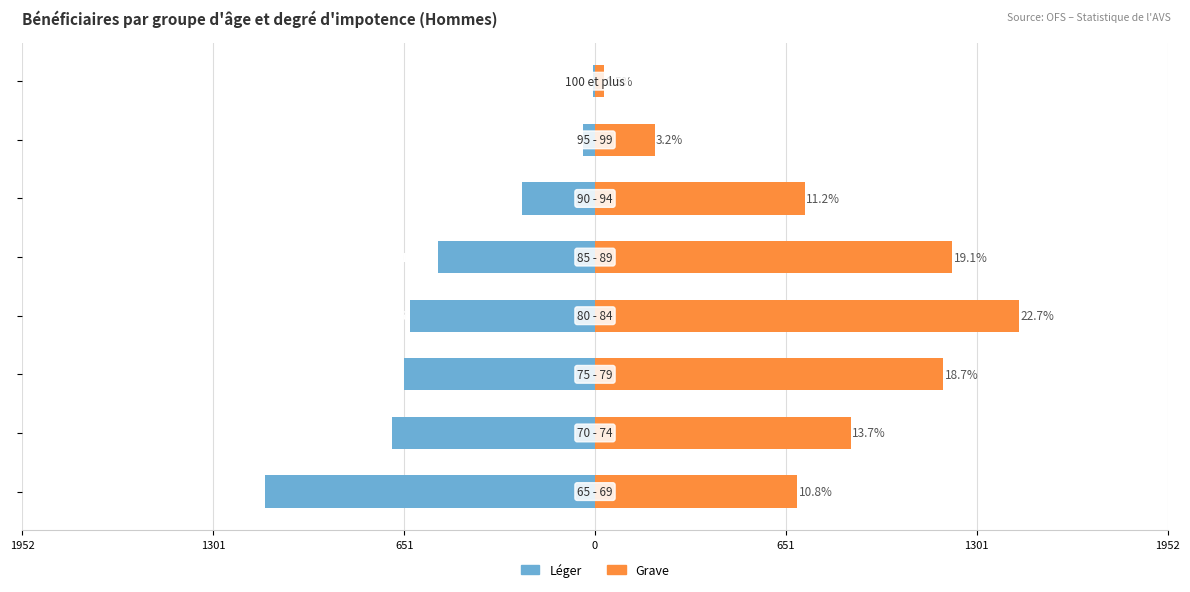

What is the greatest value displayed?

1446